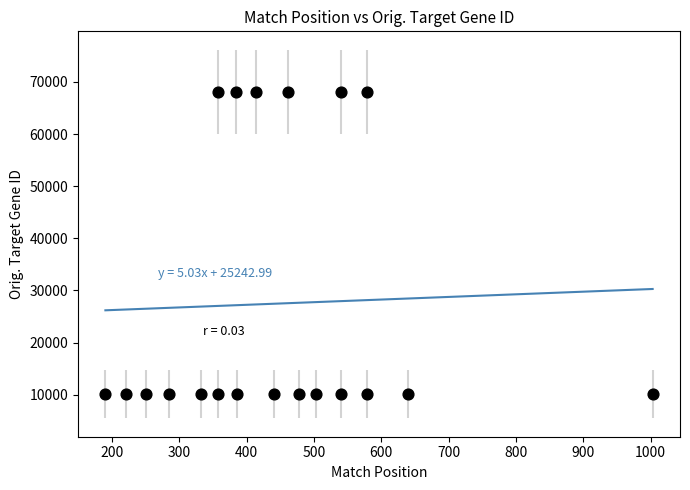

What is the range of Y values (max minus min)?

57996